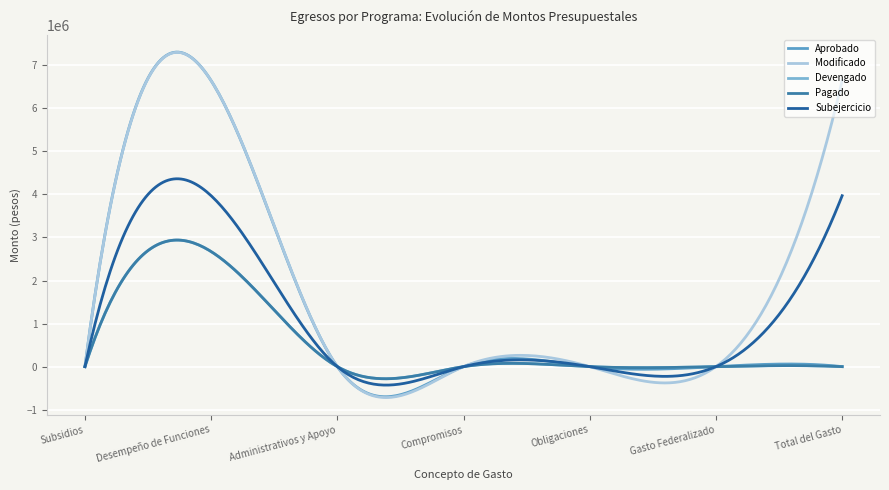

True or false: Aprobado has more than 1 points higher than both neighbors.

True